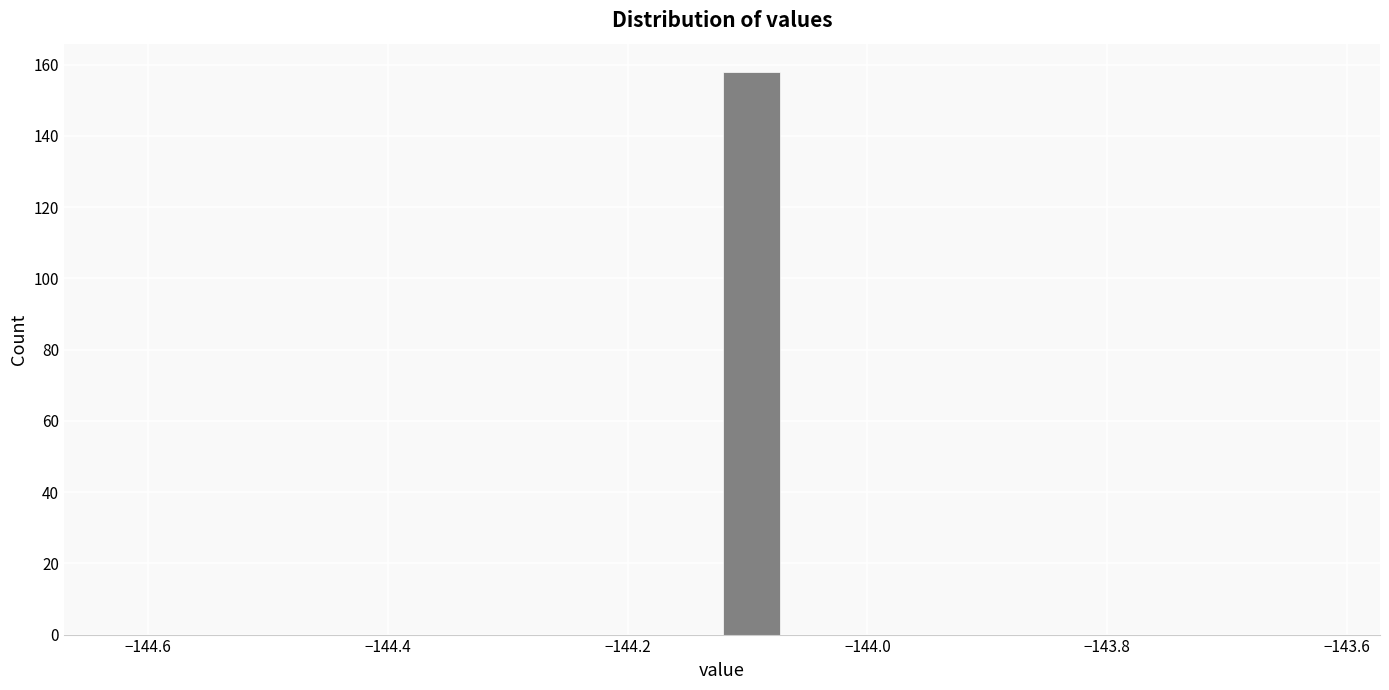

Read against the x-axis, roughly where is the centre of the tallest bar?

-144.10